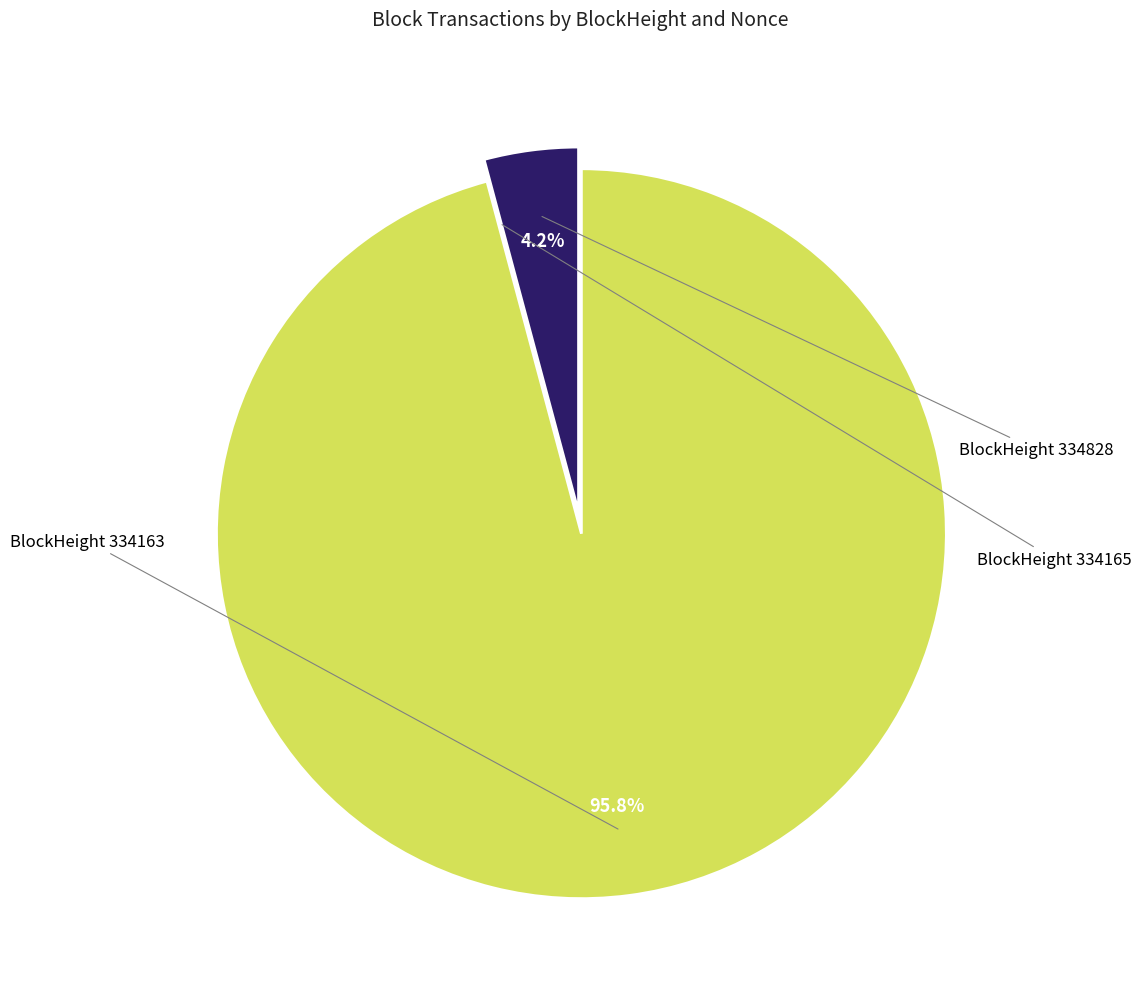

Is there a majority slice in this chart?

Yes